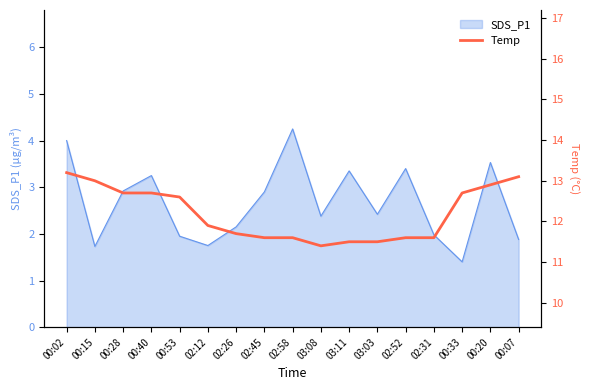

At which label is the value closest to 12?

02:12